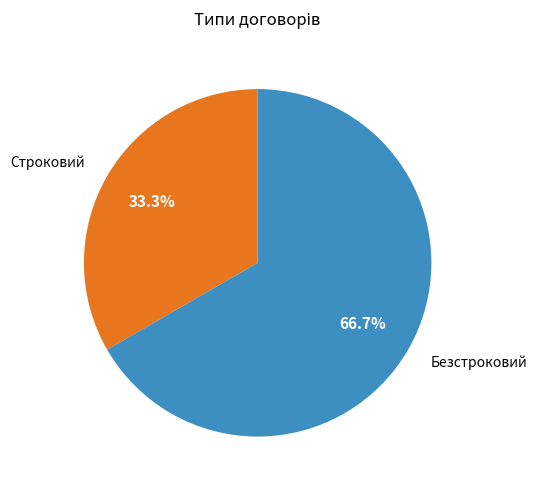

Which slice is the largest?

Безстроковий